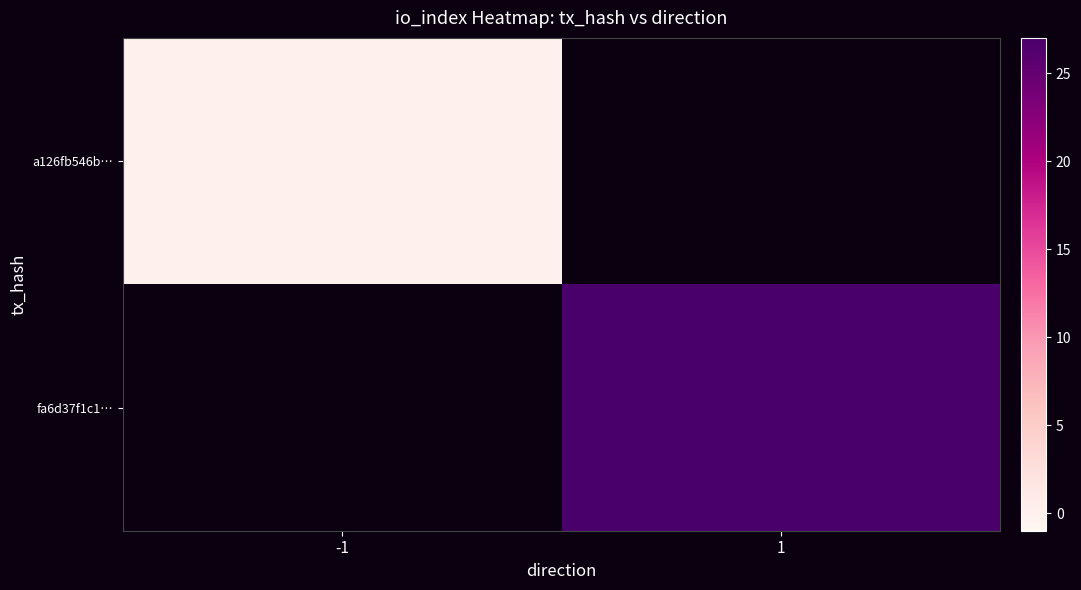

At which category does the chart reach its minimum across all series?

-1